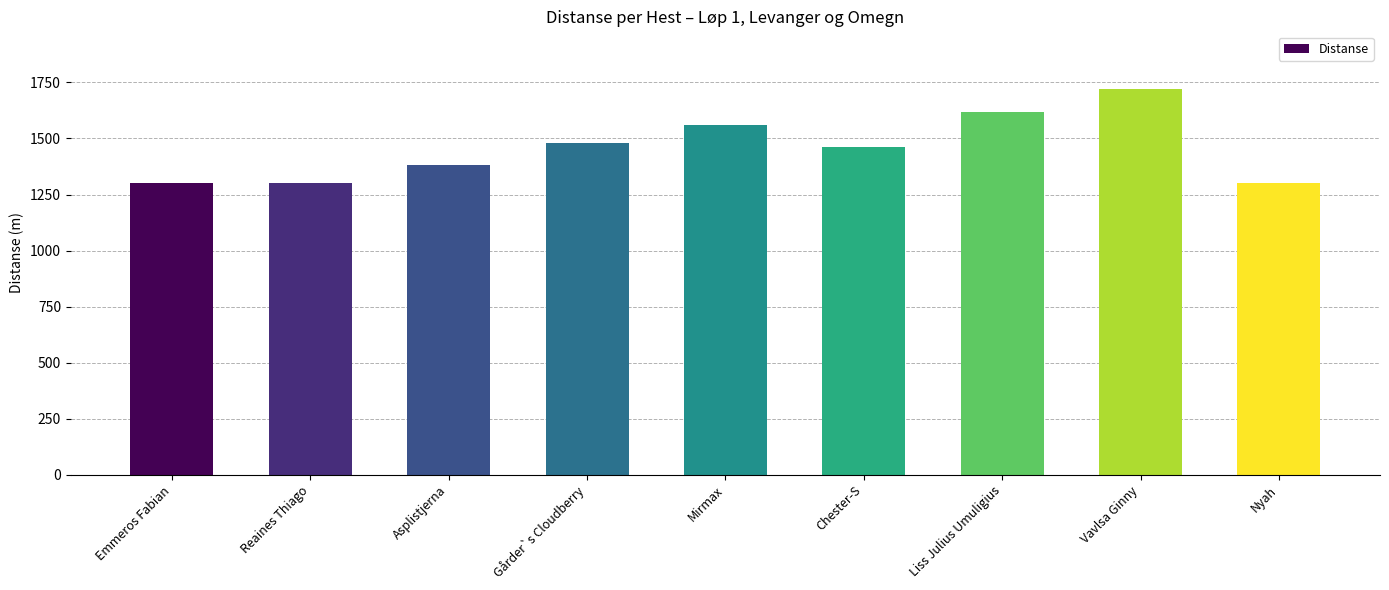

What is the change in value from Mirmax to Nyah?

-260